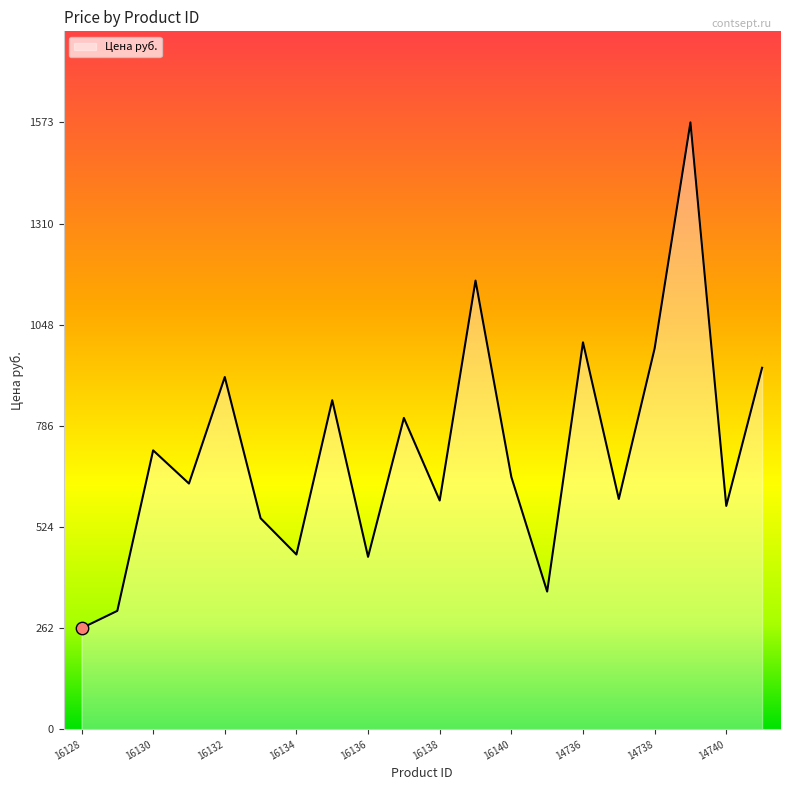

What is the minimum value shown in the chart?

262